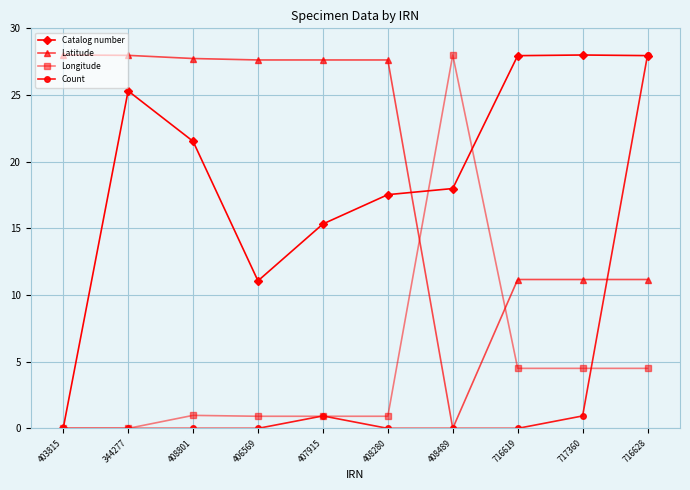

In Catalog number, how many points are higher than both neighbors (excluding endpoints)?

2